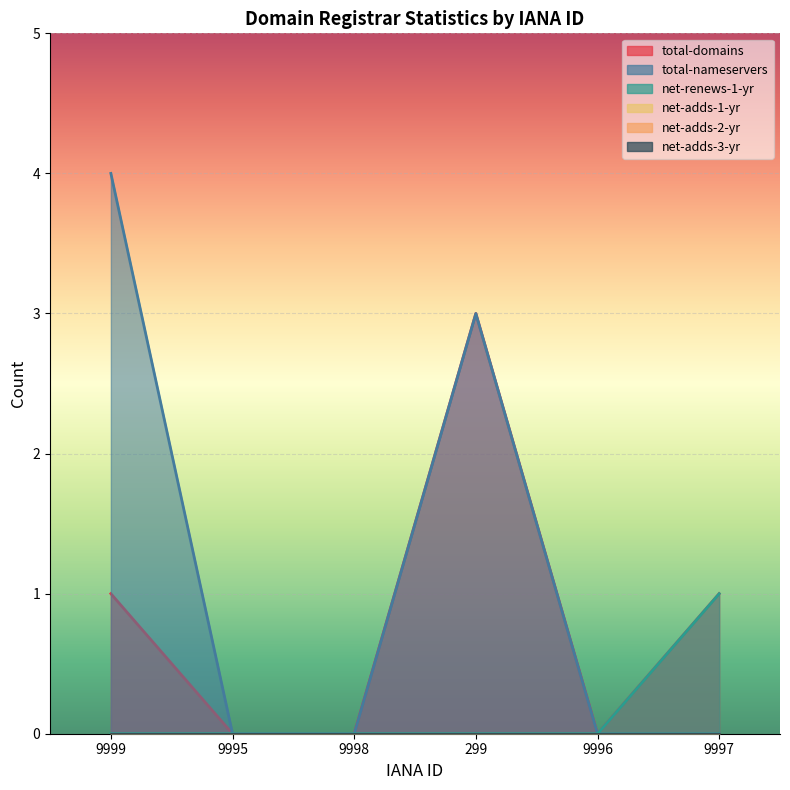

What is the difference between the maximum and minimum values in the total-domains series?

3